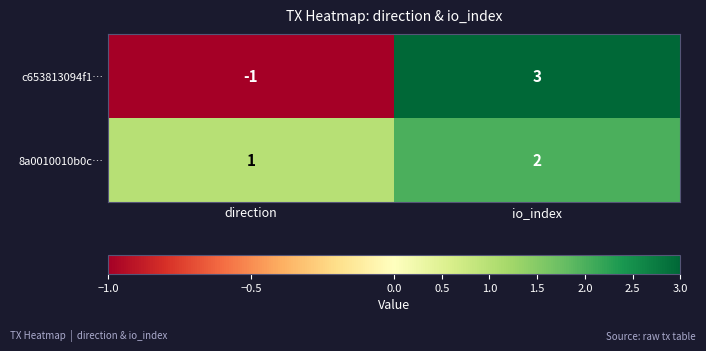

At how many categories does at least one series exceed 0?

2